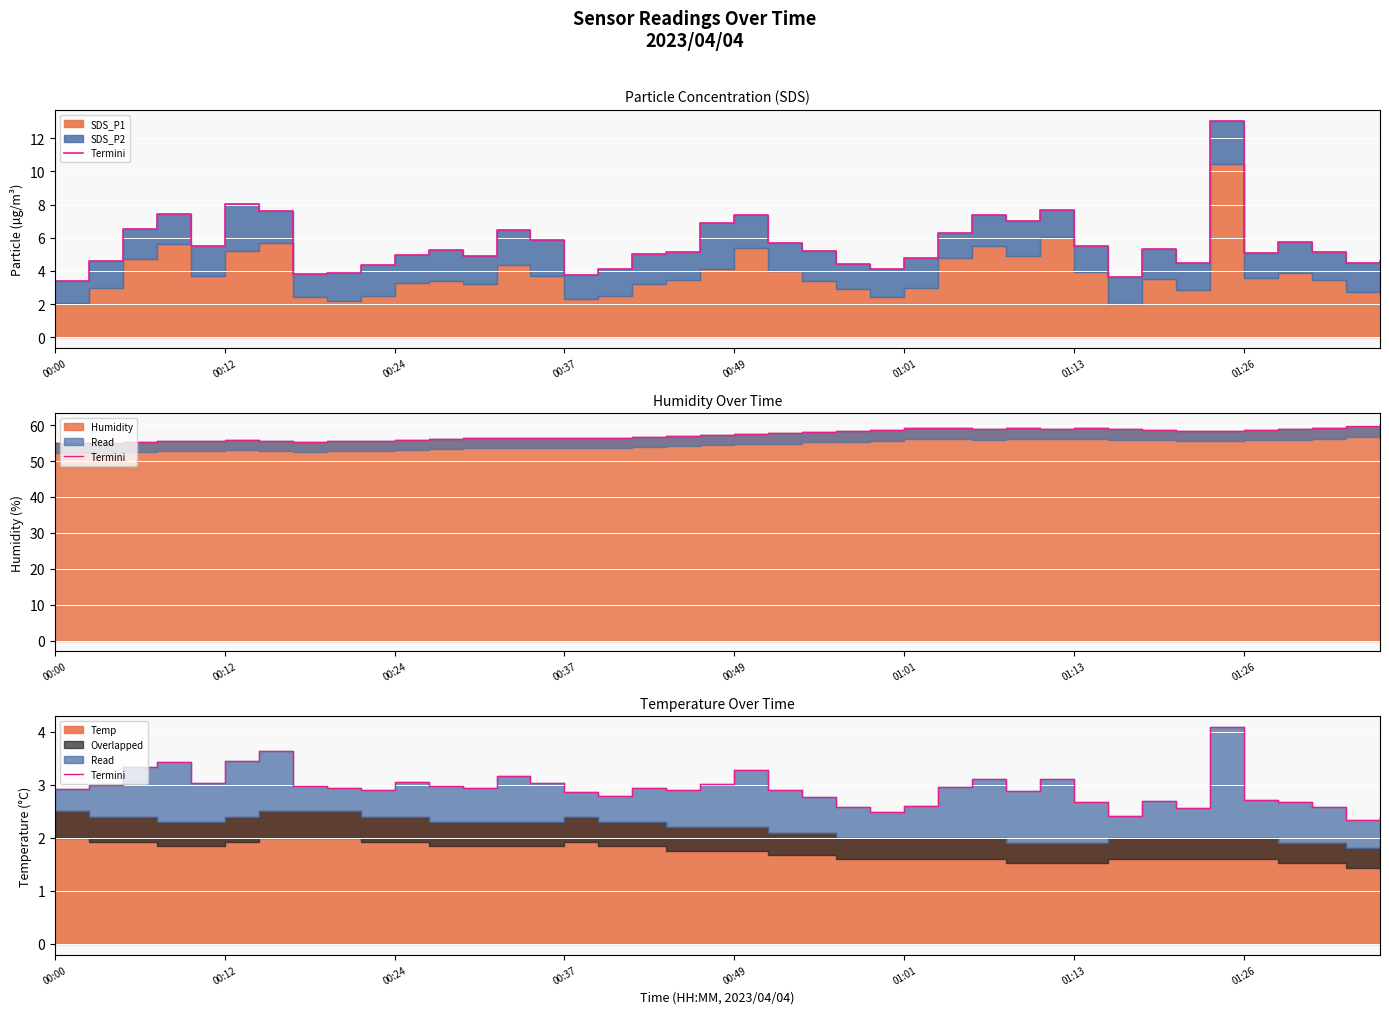

How many interior local valleys (lower than both neighbors) does the data have?

10